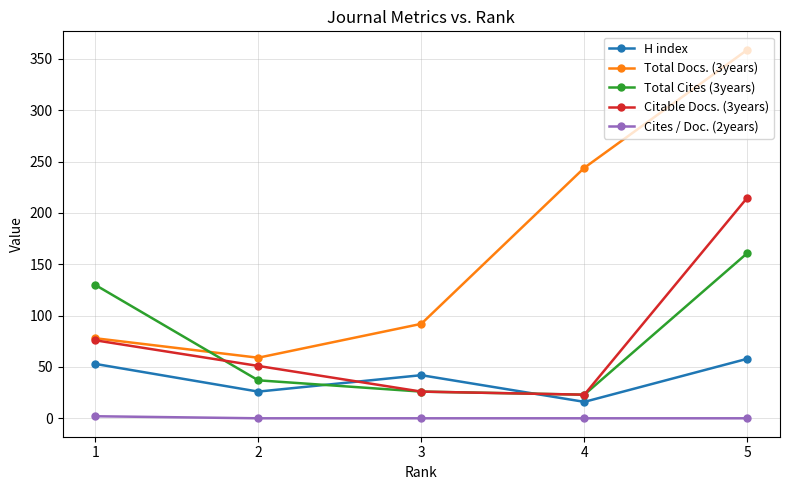

At which label does Total Cites (3years) first exceed 37?

1